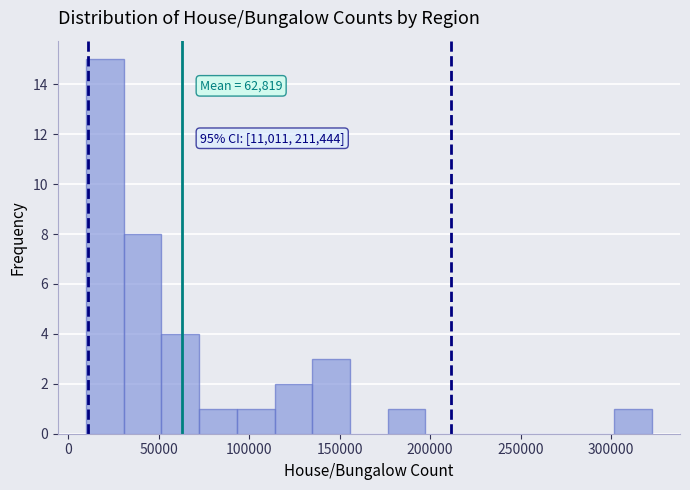

Over which range of the x-axis is the bar tallest?

10000 to 30000